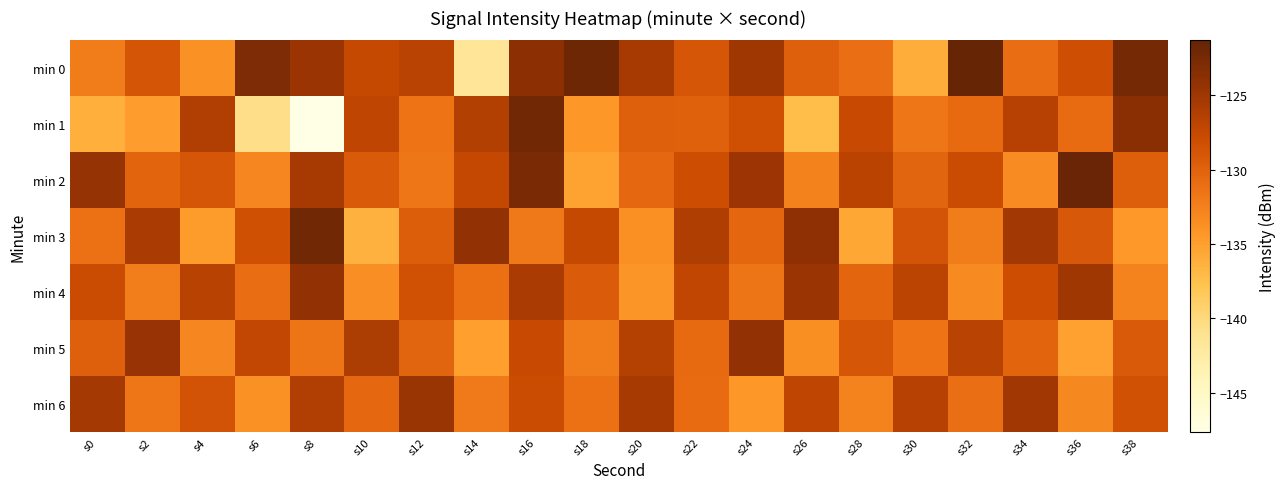

Which series has the largest total across all categories?

min 0